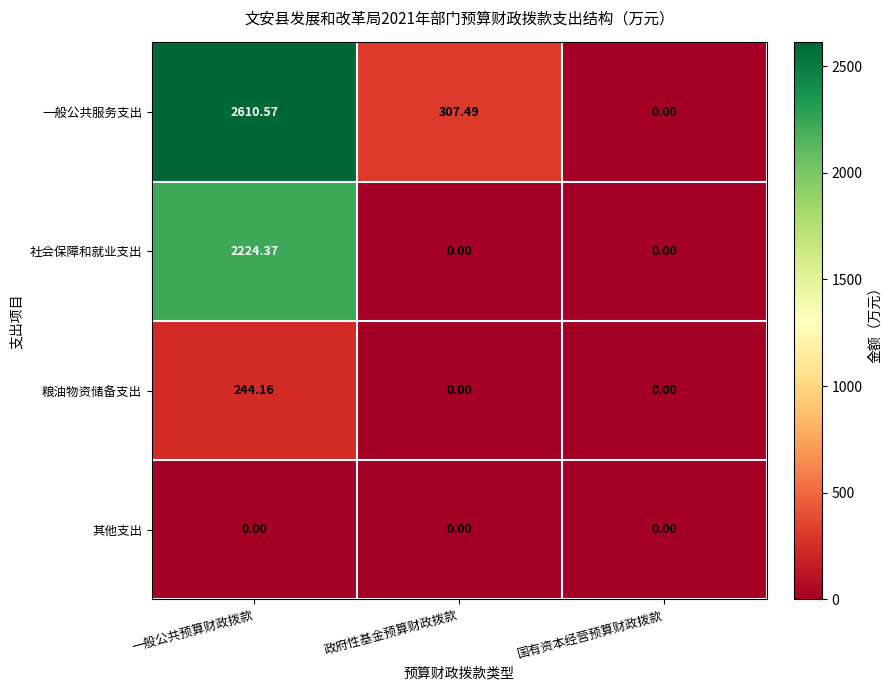

Which label corresponds to the largest value in the chart?

一般公共预算财政拨款